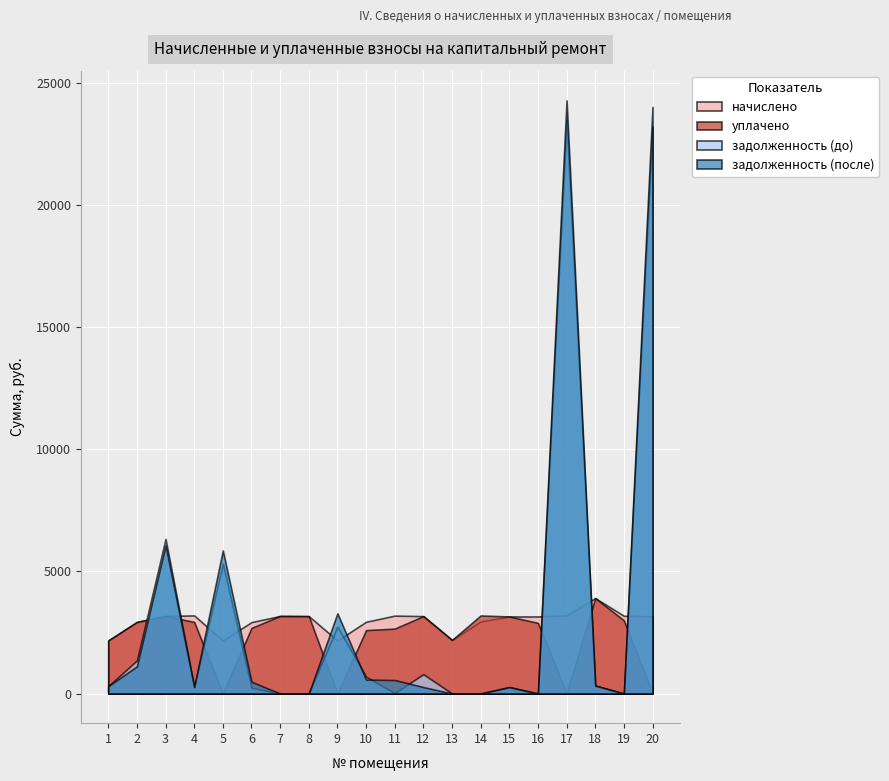

What is the difference between the second highest and second lowest values in the уплачено series?

3194.1